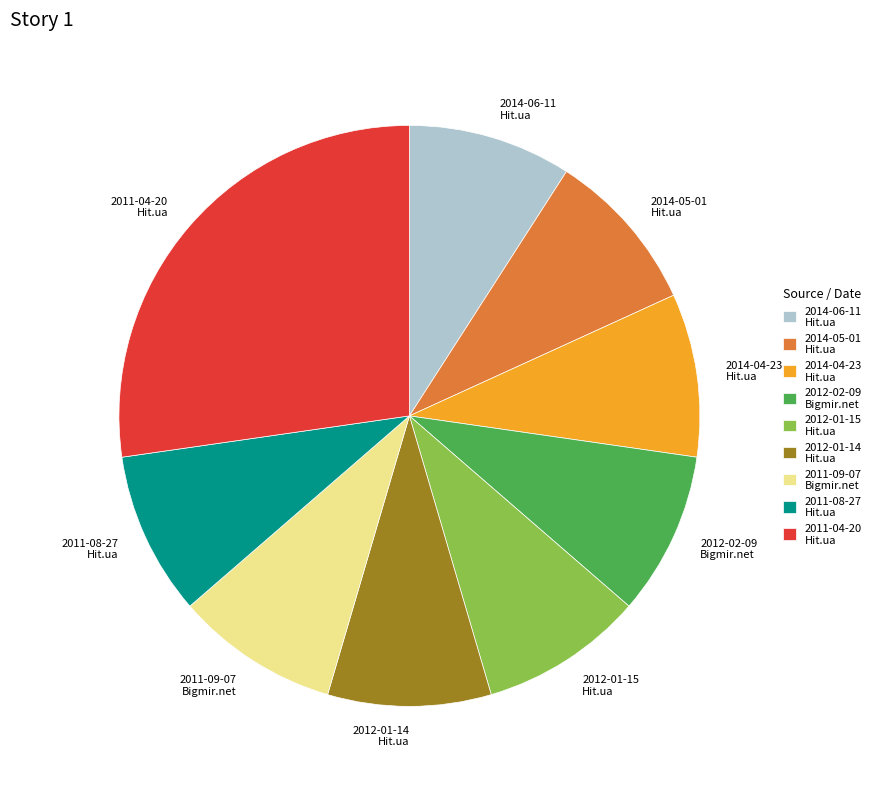

Combined, do 2012-01-15 Hit.ua and 2011-04-20 Hit.ua account for over 50%?

No